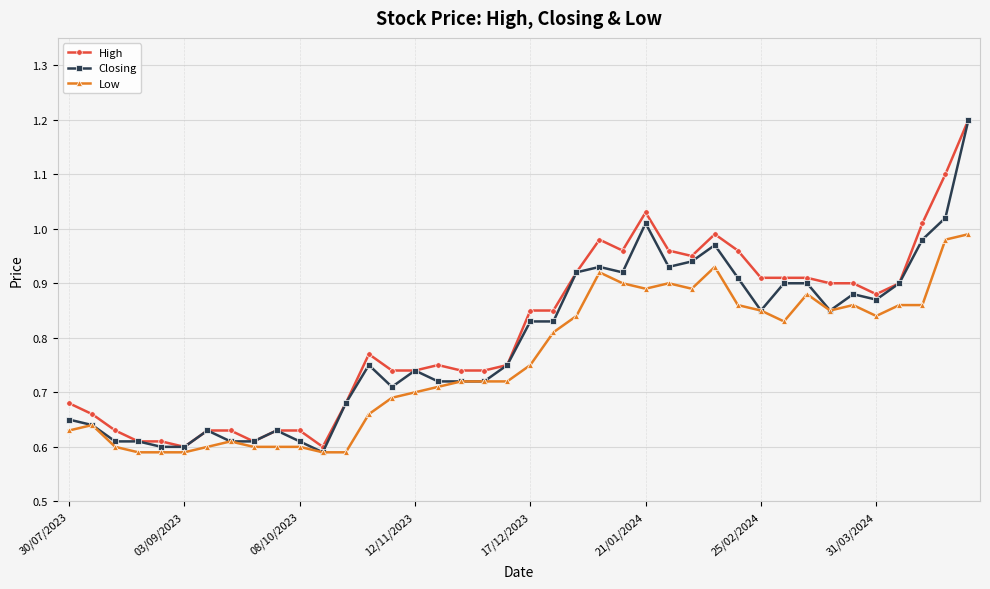

True or false: High has more than 0 interior local peaks.

True